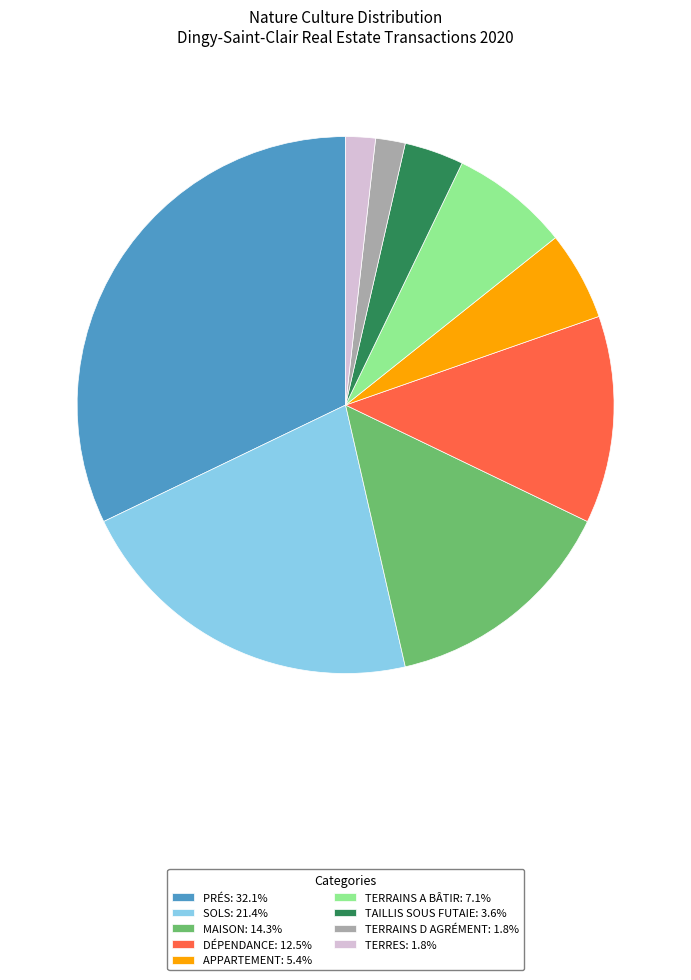

Approximately how many times larger is the value at TERRES: 1.8% compared to TERRAINS D AGRÉMENT: 1.8%?

1.0